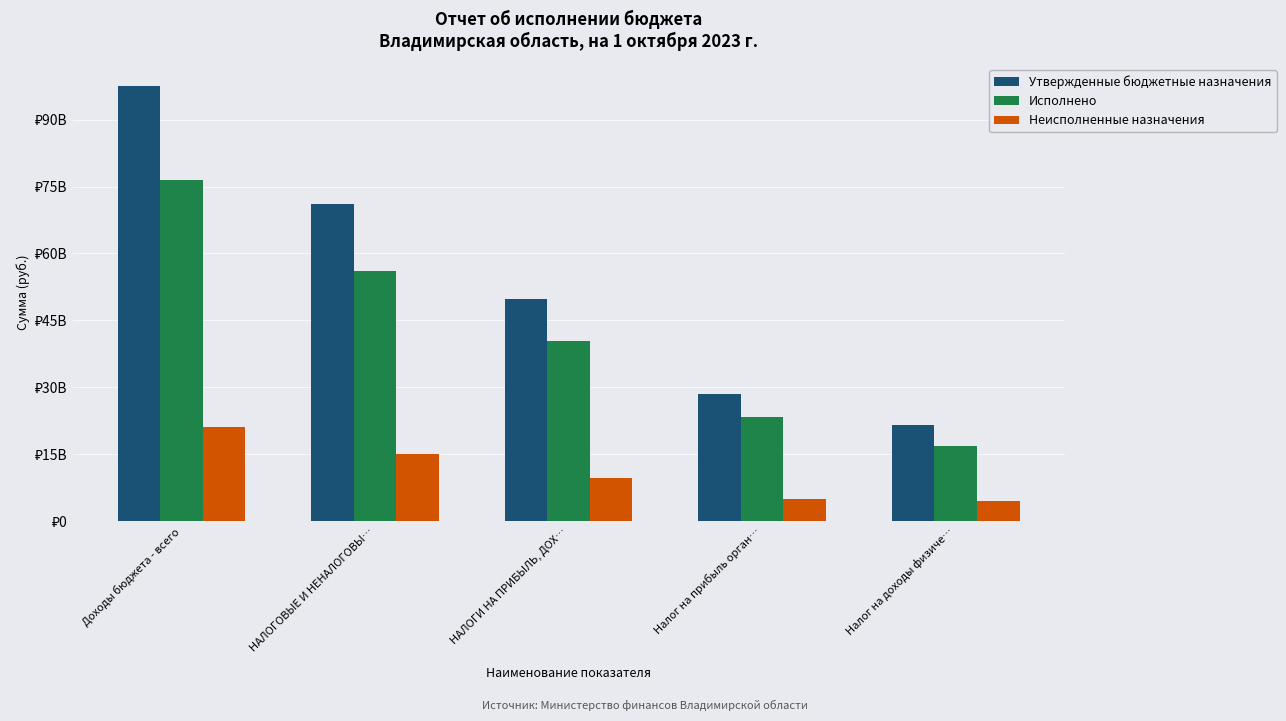

List the labels in order of Исполнено value, largest first.

Доходы бюджета - всего, НАЛОГОВЫЕ И НЕНАЛОГОВЫ…, НАЛОГИ НА ПРИБЫЛЬ, ДОХ…, Налог на прибыль орган…, Налог на доходы физиче…